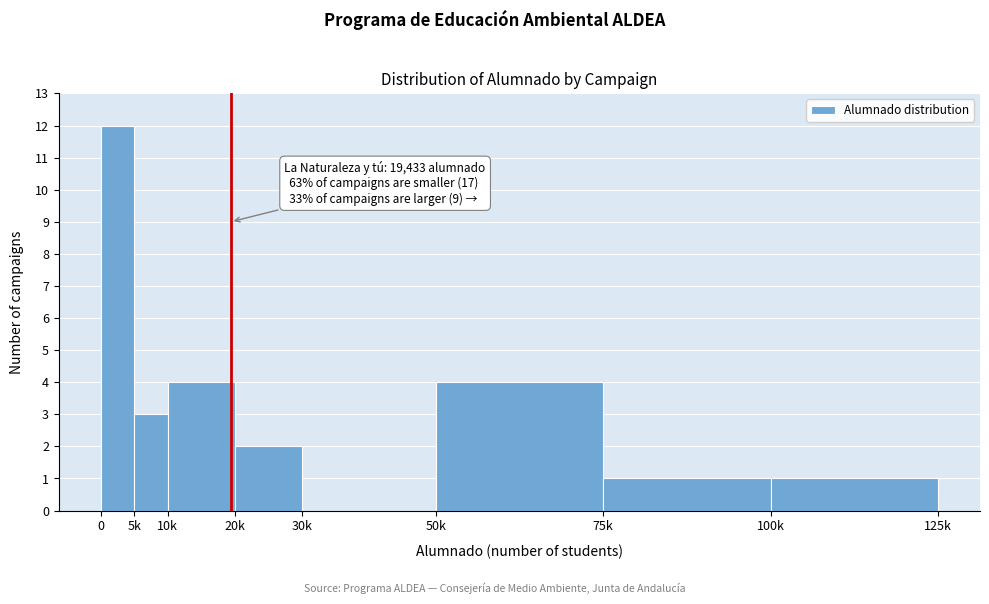

Reading left to right, transcribe all the data shown in this chart.

0=12	5k=3	10k=4	20k=2	30k=0	50k=4	75k=1	100k=1